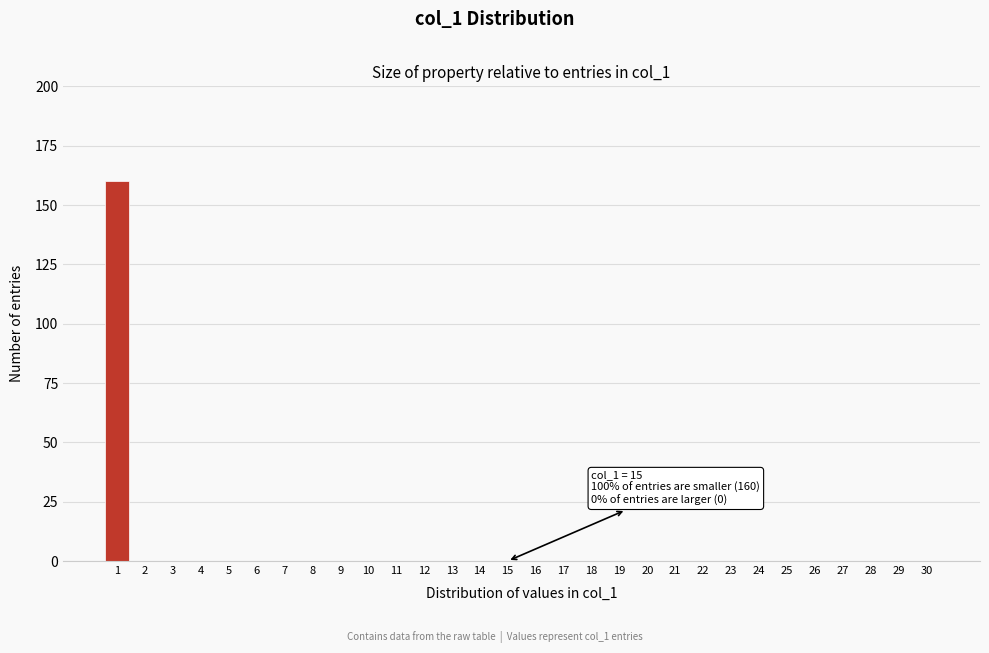

Reading left to right, what are all the values shown in this chart?

1=160	2=0	3=0	4=0	5=0	6=0	7=0	8=0	9=0	10=0	11=0	12=0	13=0	14=0	15=0	16=0	17=0	18=0	19=0	20=0	21=0	22=0	23=0	24=0	25=0	26=0	27=0	28=0	29=0	30=0